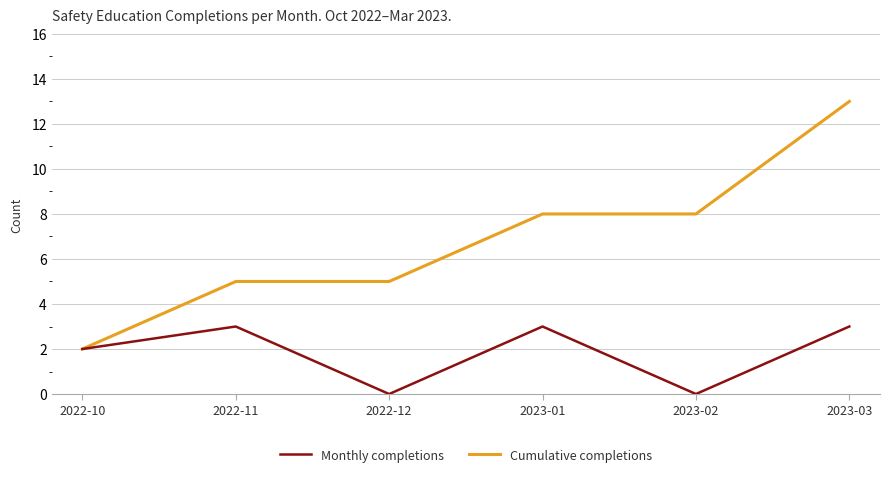

Rank the series by their average value, from highest to lowest.

Cumulative completions, Monthly completions